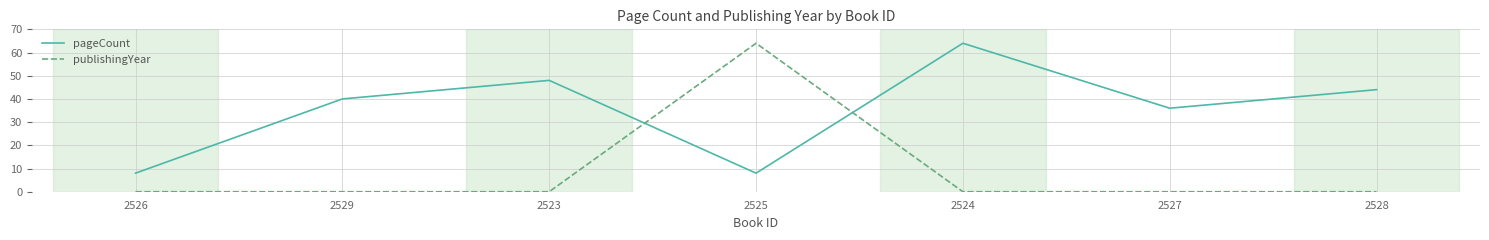

True or false: publishingYear has a value of 64 at 2525.

True